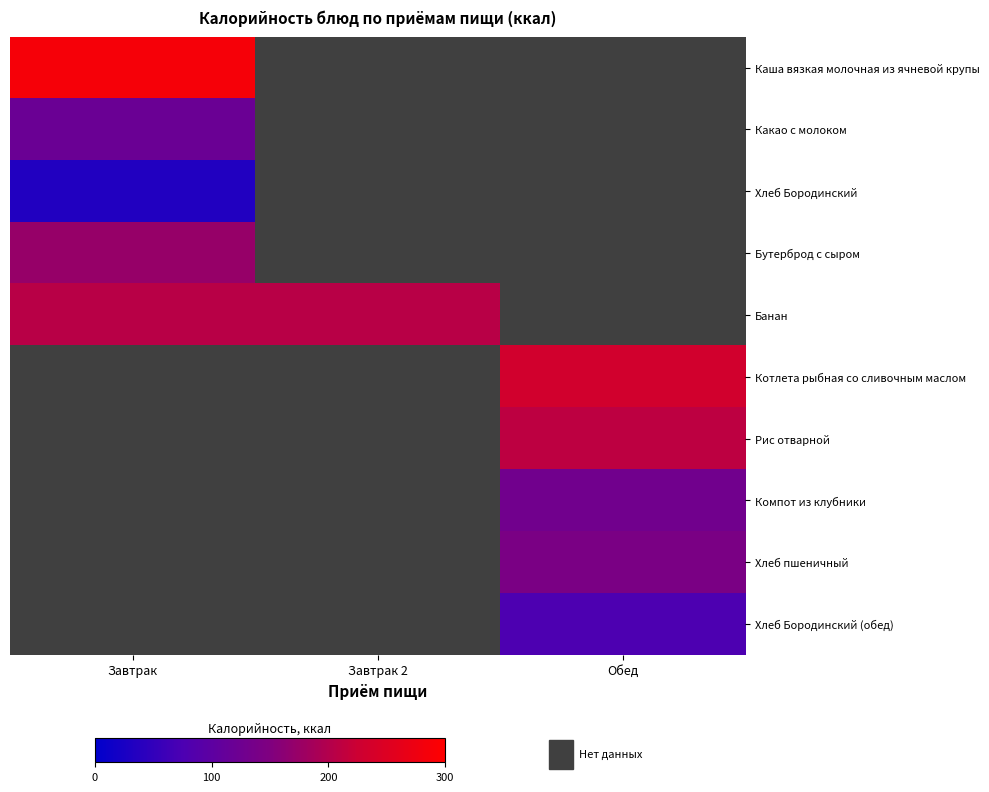

Which category has the highest value in the Какао с молоком series?

Завтрак